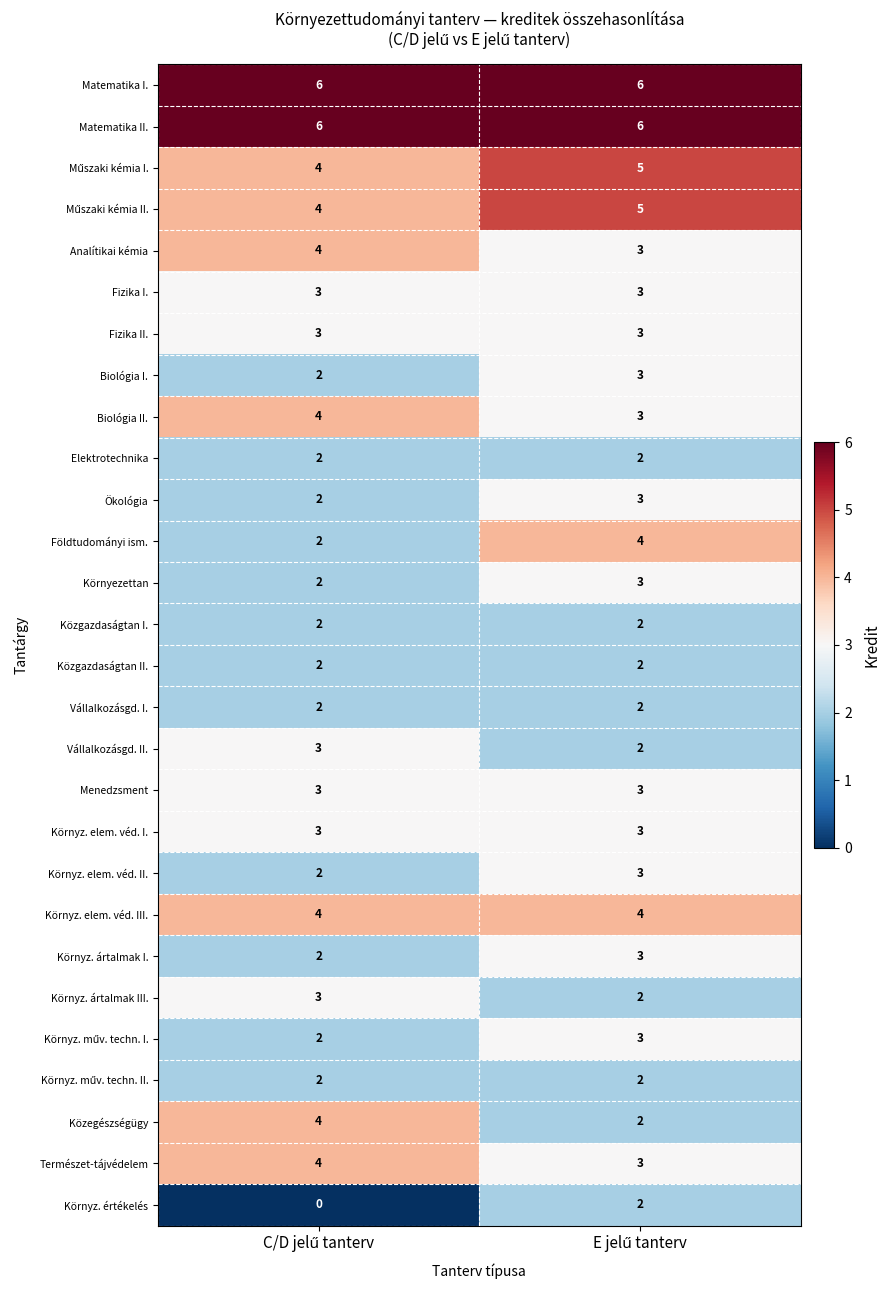

What is the sum of all Vállalkozásgd. II. values?

5